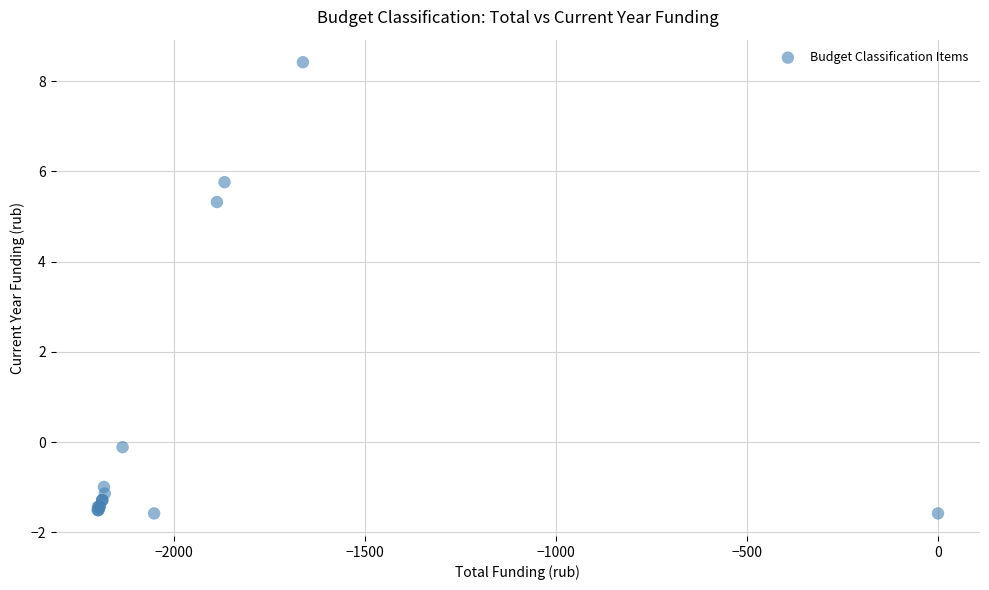

What Y value in the scatter plot is closest to 3?

5.3